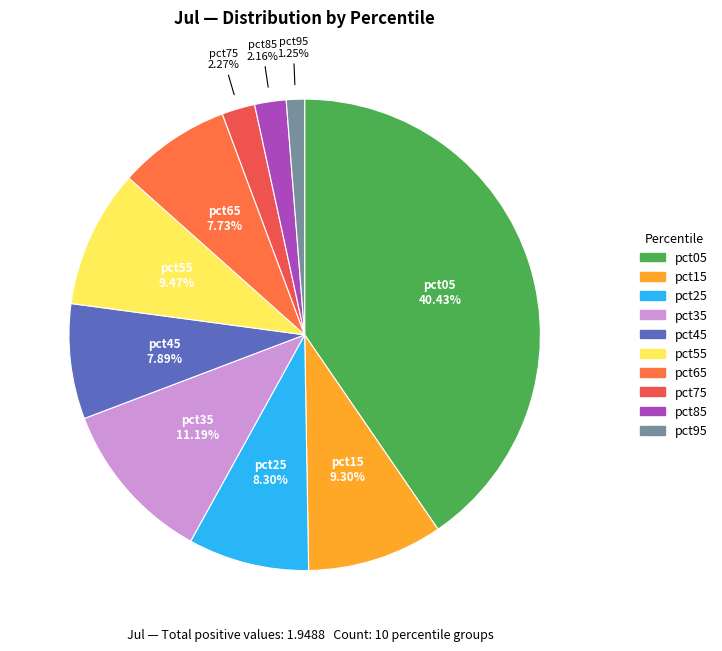

To the nearest percent, what portion does pct85 represent?

2%